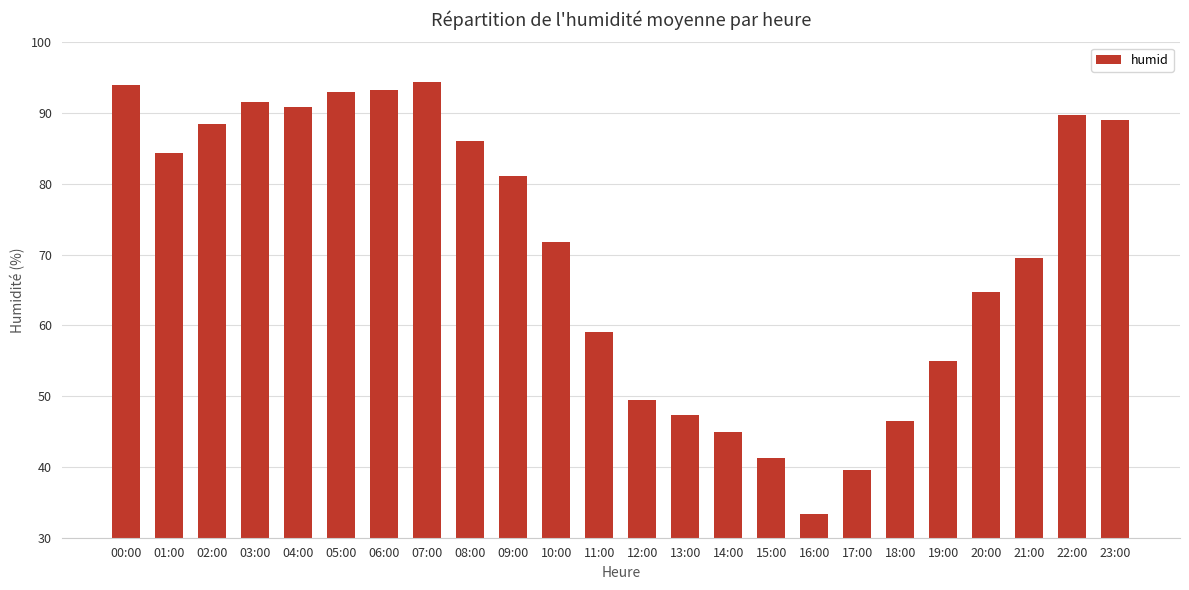

Which has a higher value, 03:00 or 19:00?

03:00